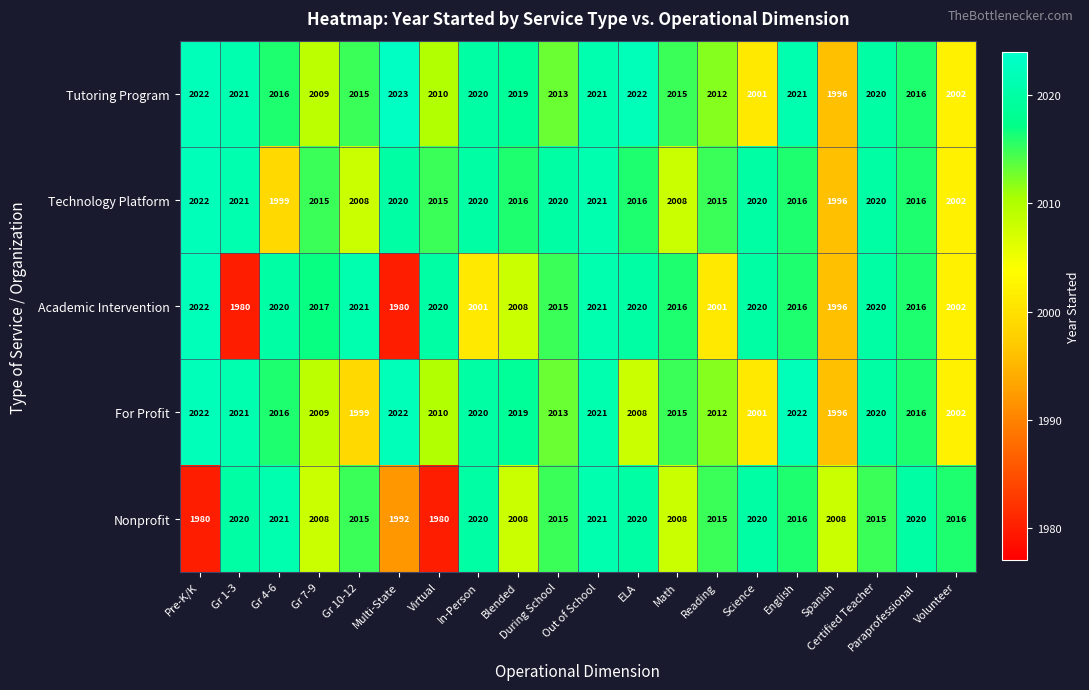

Count the number of categories in the chart.

20